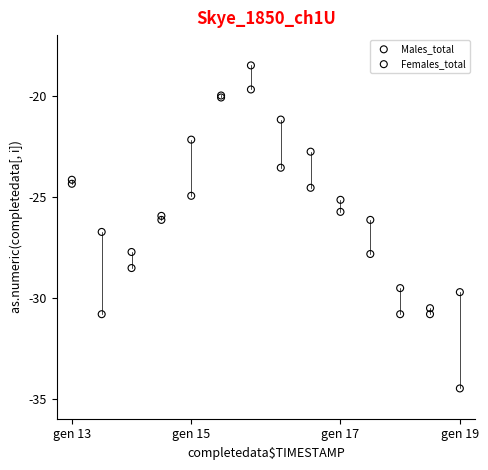

Which series contains the highest Y value?

Females_total